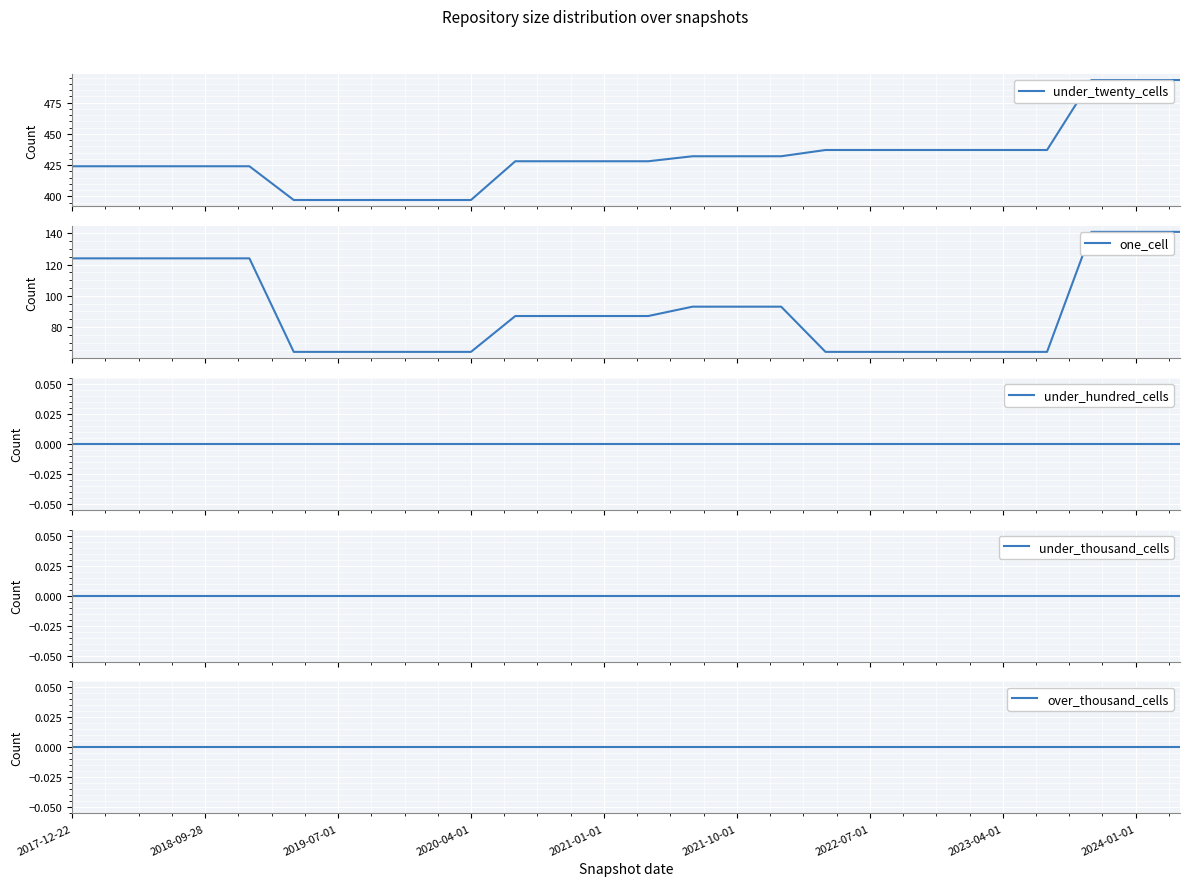

What is the minimum value for under_twenty_cells?

397